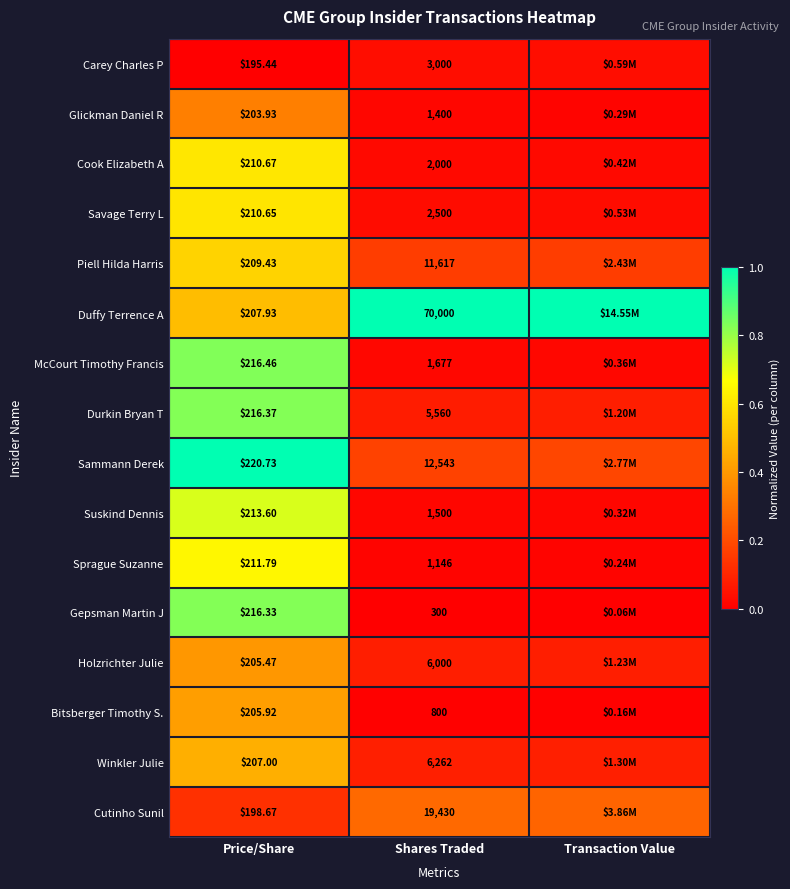

Rank the series at Price/Share from lowest to highest value.

Carey Charles P, Cutinho Sunil, Glickman Daniel R, Holzrichter Julie, Bitsberger Timothy S., Winkler Julie, Duffy Terrence A, Piell Hilda Harris, Savage Terry L, Cook Elizabeth A, Sprague Suzanne, Suskind Dennis, Gepsman Martin J, Durkin Bryan T, McCourt Timothy Francis, Sammann Derek